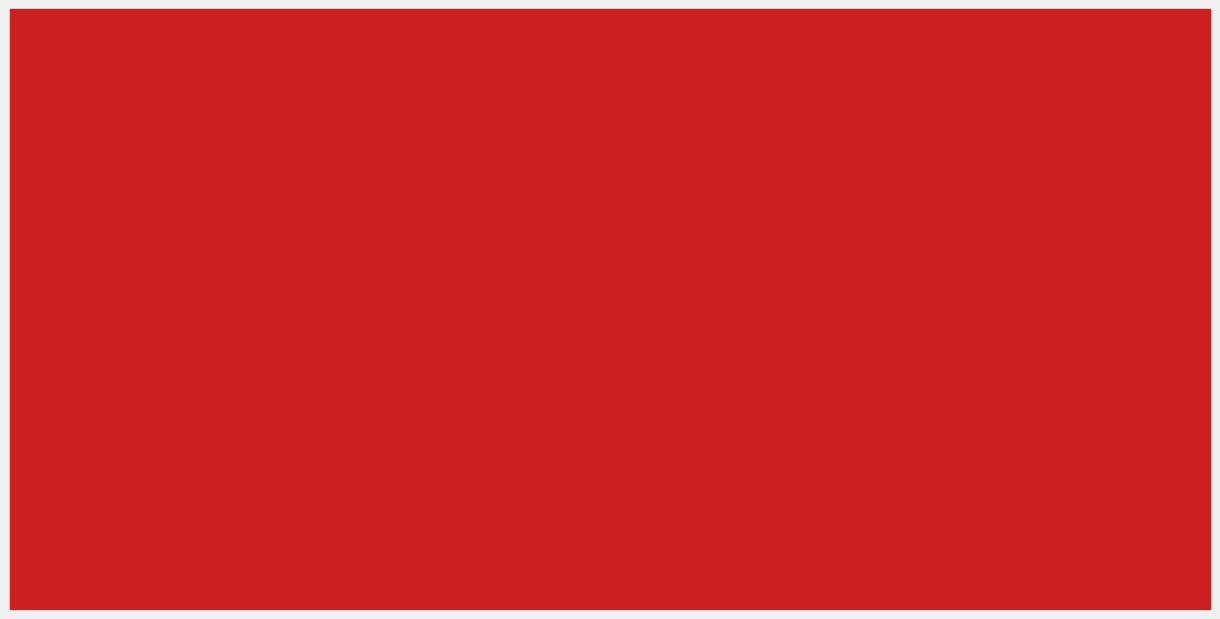

Rank the series by their average value, from highest to lowest.

Mean IF, Mean SJR